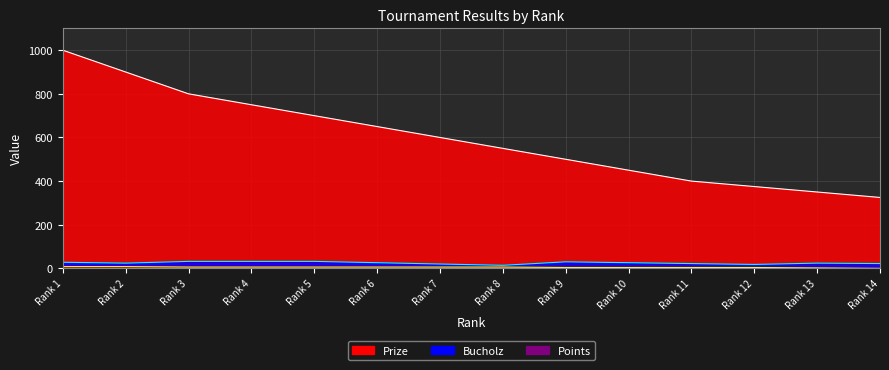

Which series has the largest total across all categories?

Prize